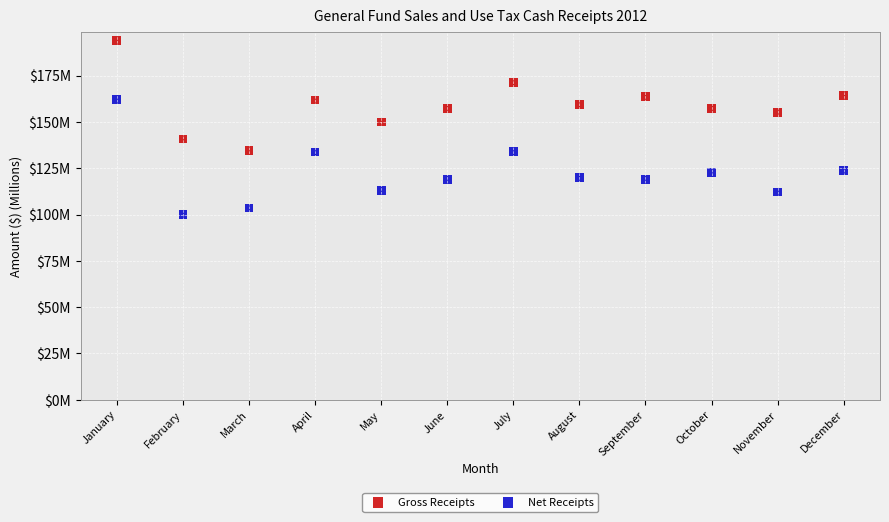

What are all the series names shown in the legend?

Gross Receipts, Net Receipts